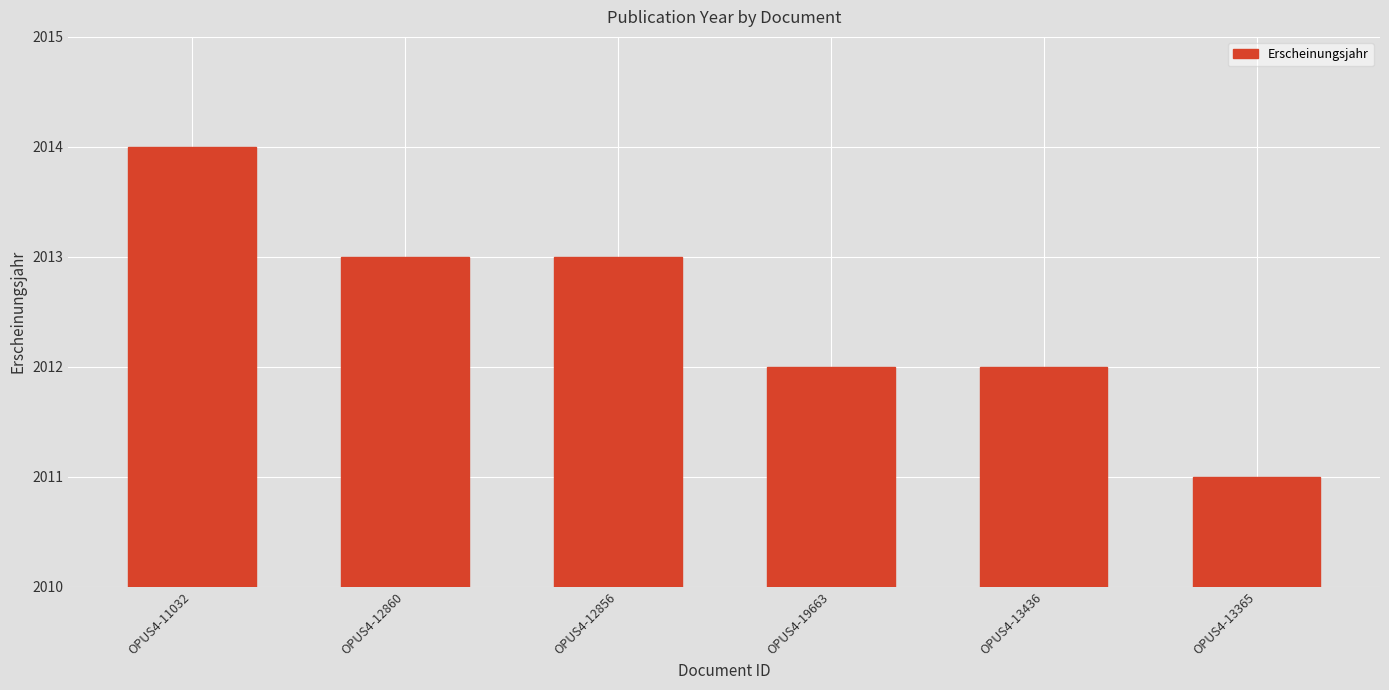

The value at OPUS4-11032 is 2630. True or false?

False